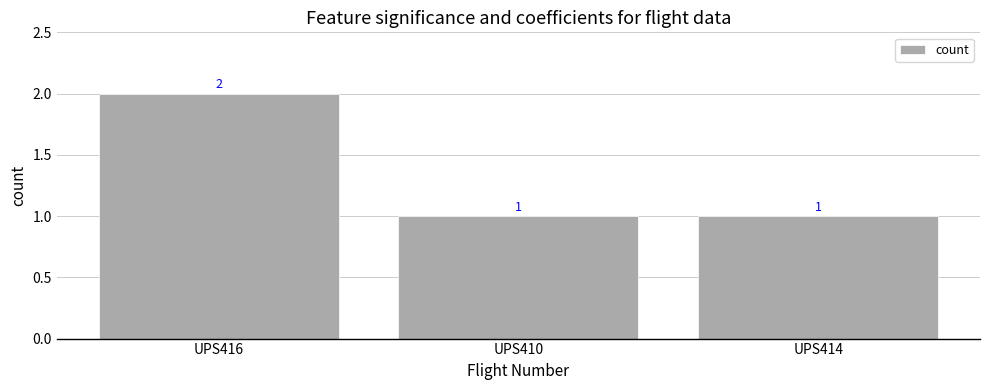

True or false: the data shows 2 at UPS410.

False